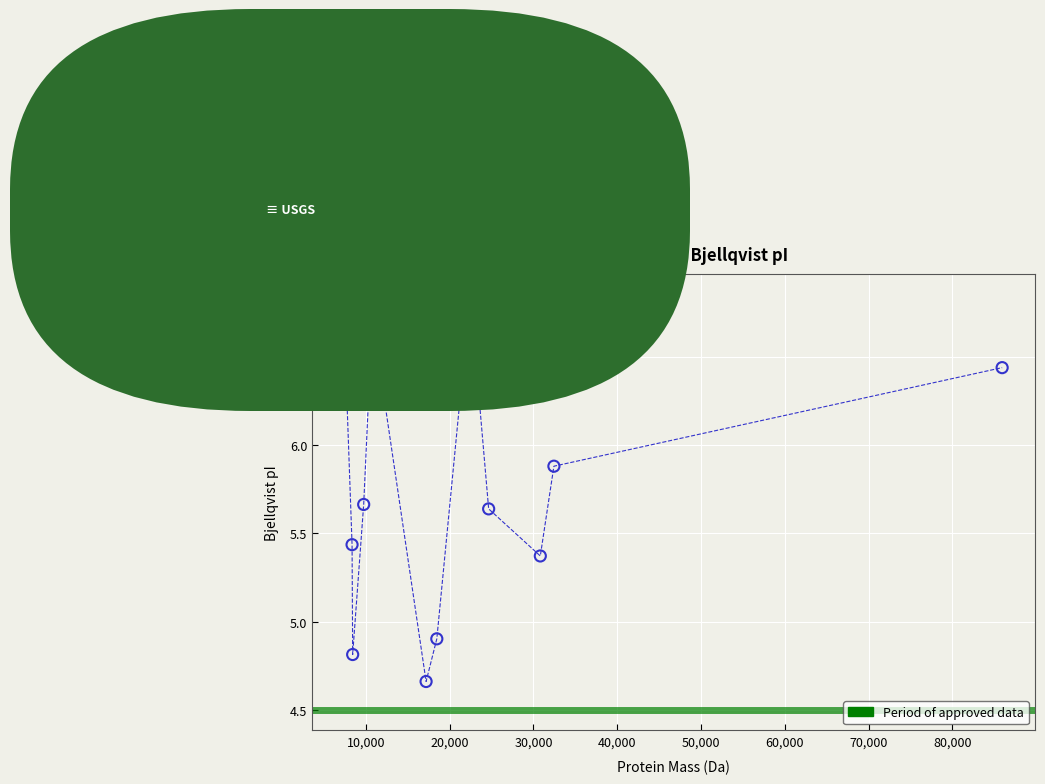

What is the average X value?

23059.8